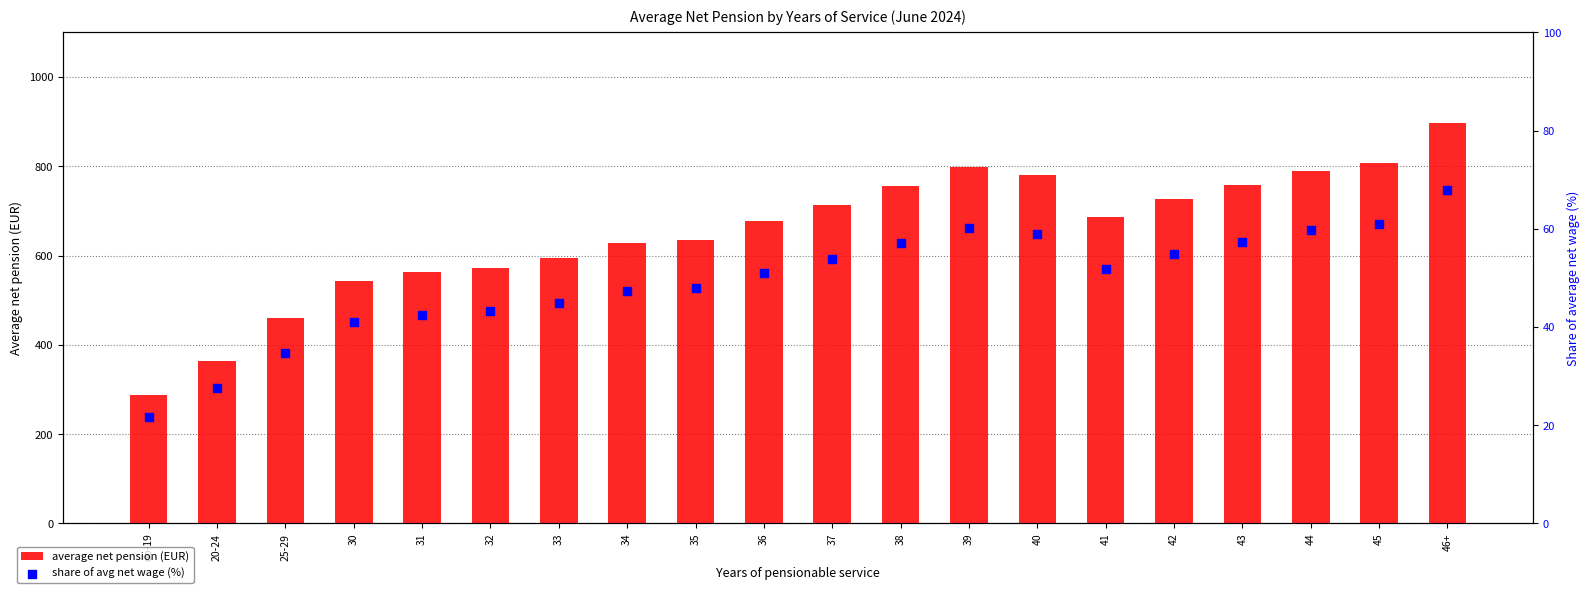

Which series has the largest Y range (max minus min)?

average net pension (EUR)